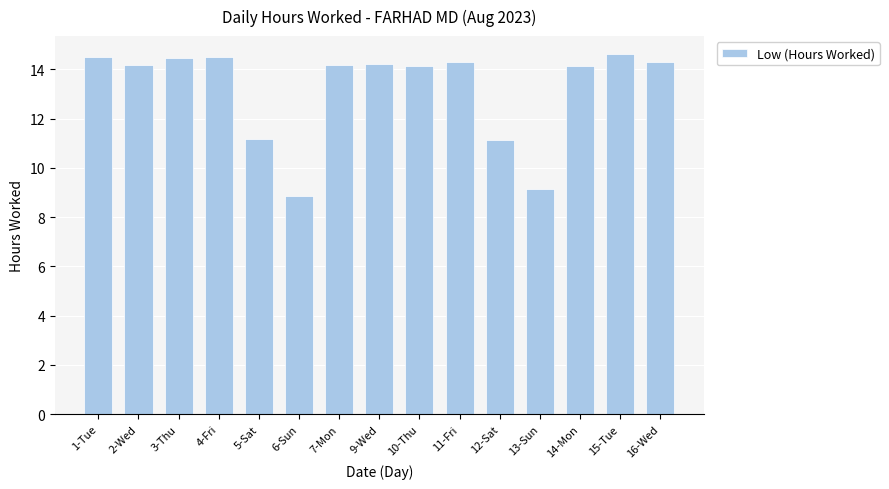

What is the difference between the maximum and minimum values?

5.8